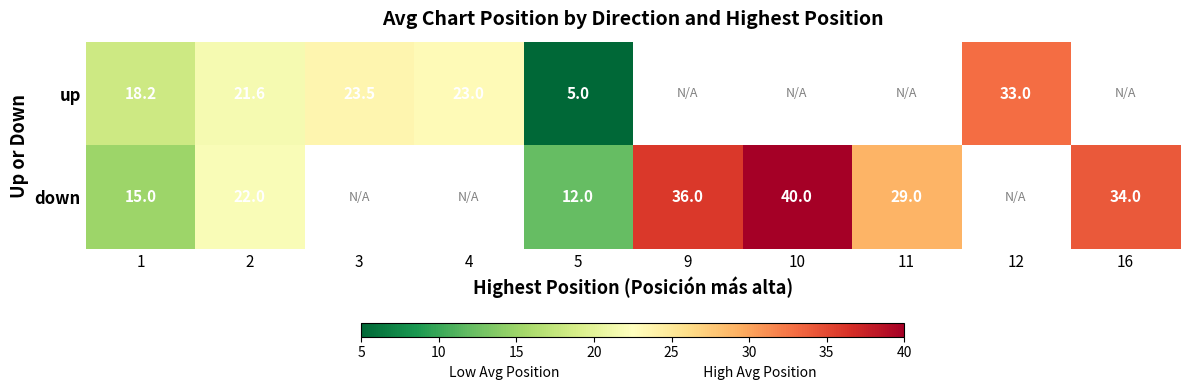

What is the difference between the maximum and minimum values in the up series?

28.0